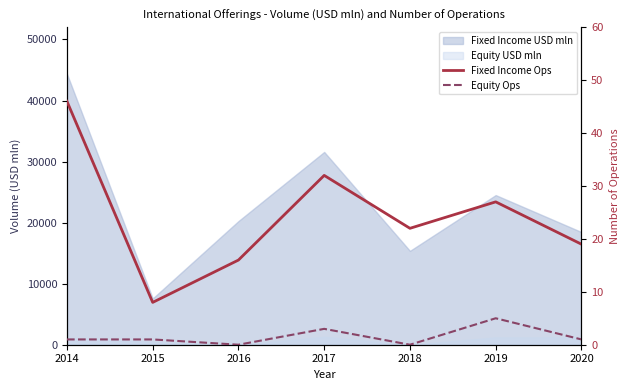

Count the number of categories in the chart.

7